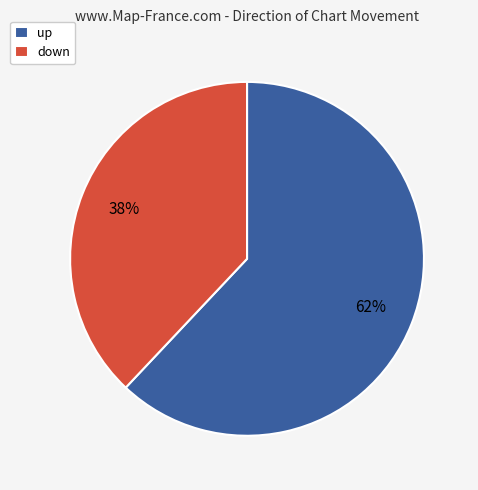

Approximately how many times larger is the value at down compared to up?

0.6